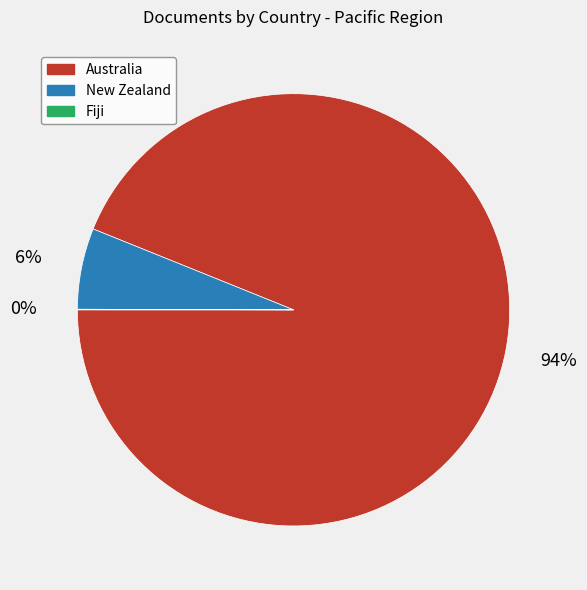

Is New Zealand the majority of the pie?

No